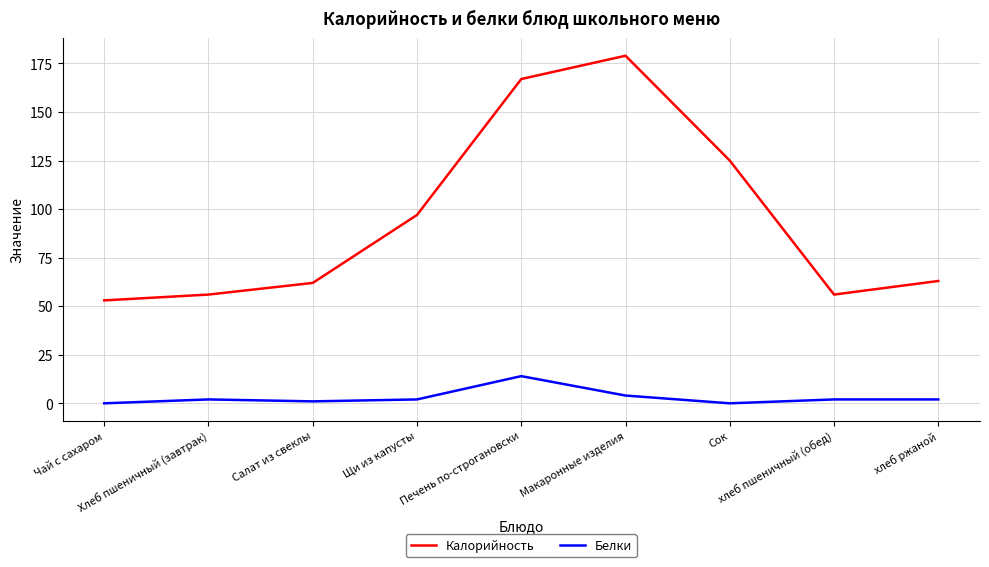

Where does the Калорийность series first go above 63?

Щи из капусты